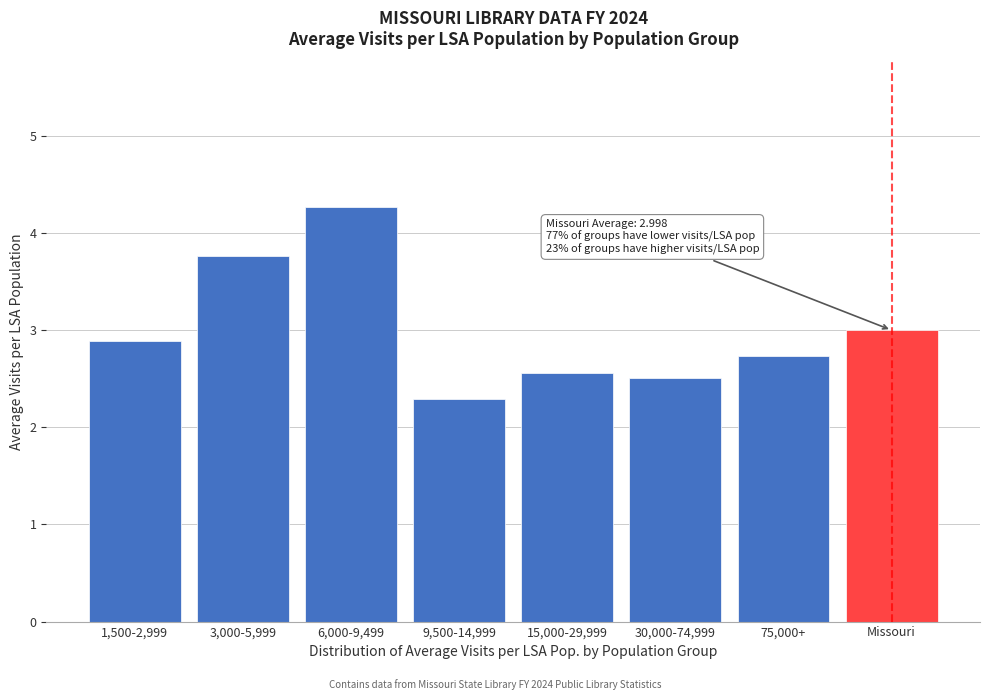

Reading left to right, what are all the values shown in this chart?

2.9	3.8	4.3	2.3	2.6	2.5	2.7	3.0